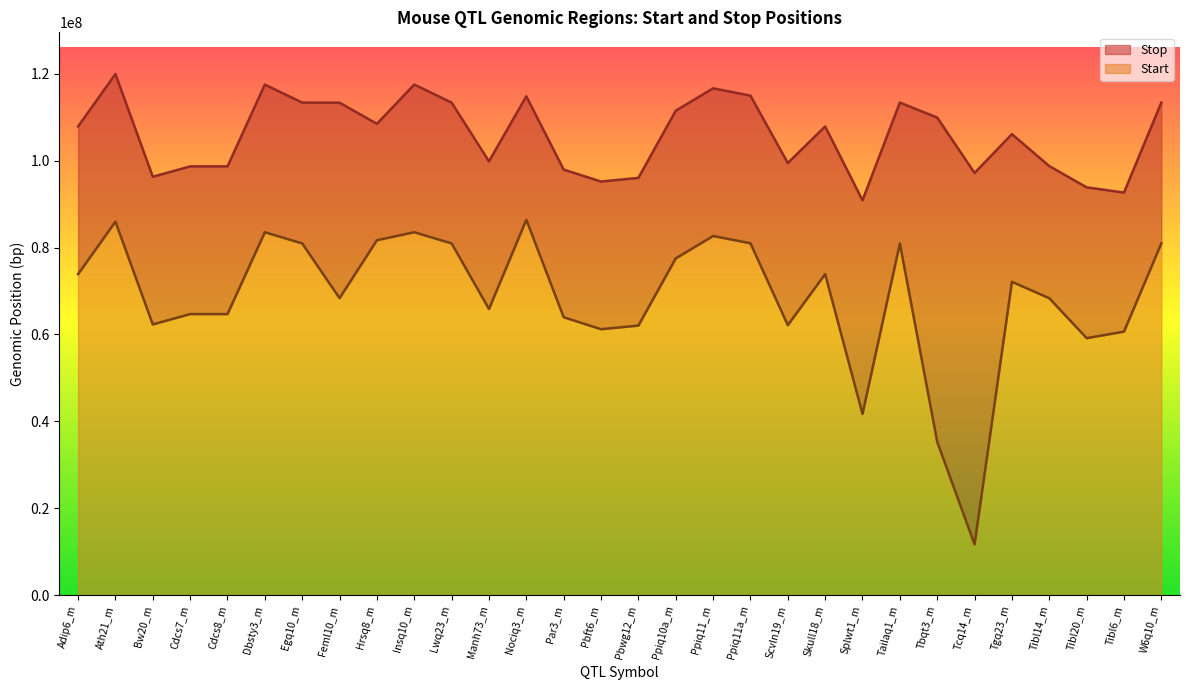

Reading left to right, transcribe all the data shown in this chart.

Start: 73887422	85961579	62308252	64689083	64689083	83532075	80956708	68346774	81696245	83532075	80956708	65857131	86396075	63956708	61205427	62040164	77512220	82666396	80989143	62146786	73887422	41693175	80956708	35285496	11660001	72112877	68346774	59146786	60646786	80956708
Stop: 107887526	119961683	96308252	98689229	98689229	117532224	113383533	113363620	108495368	117532224	113383533	99857131	114831653	97956883	95205427	96040364	111512220	116666396	114989143	99466259	107887526	90887526	113383533	109936243	97176774	106112877	98766259	93866774	92666774	113383533